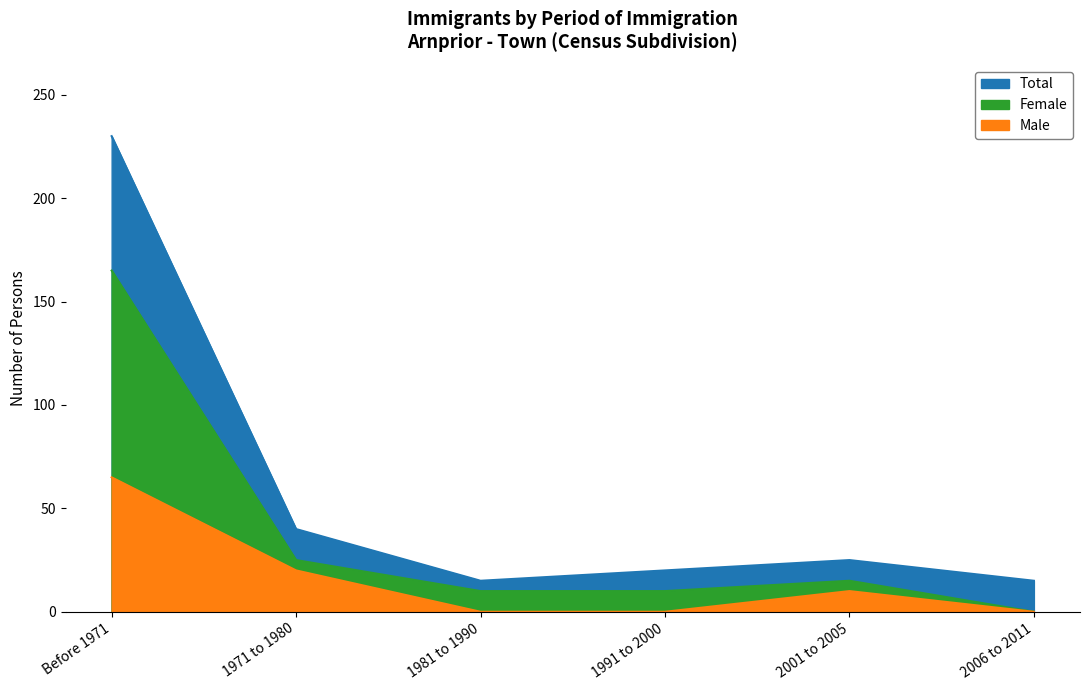

Where is the first local maximum for Male?

2001 to 2005